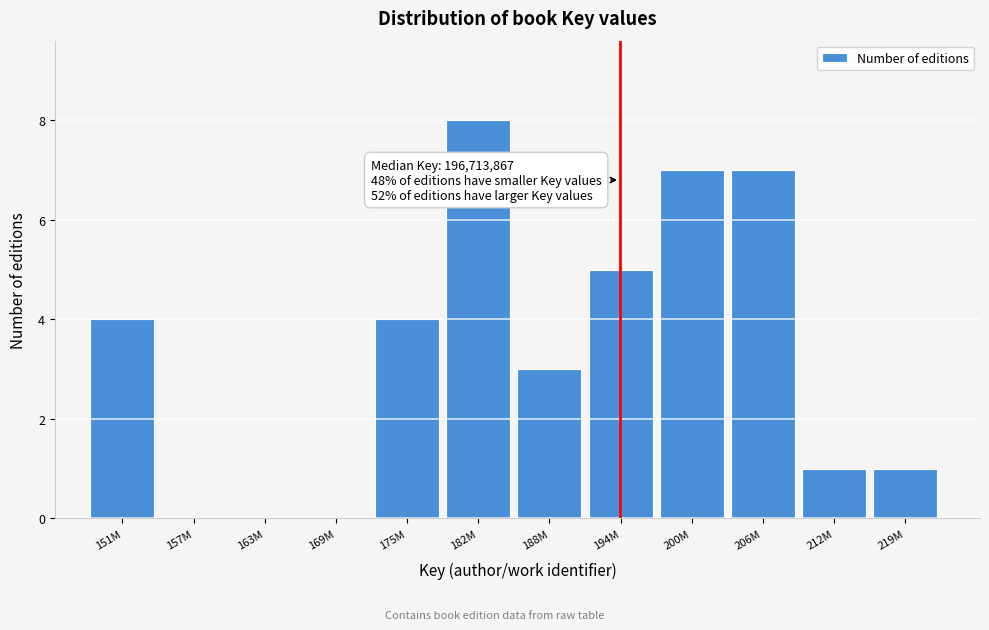

Reading left to right, transcribe all the data shown in this chart.

151M=4	157M=0	163M=0	169M=0	175M=4	182M=8	188M=3	194M=5	200M=7	206M=7	212M=1	219M=1